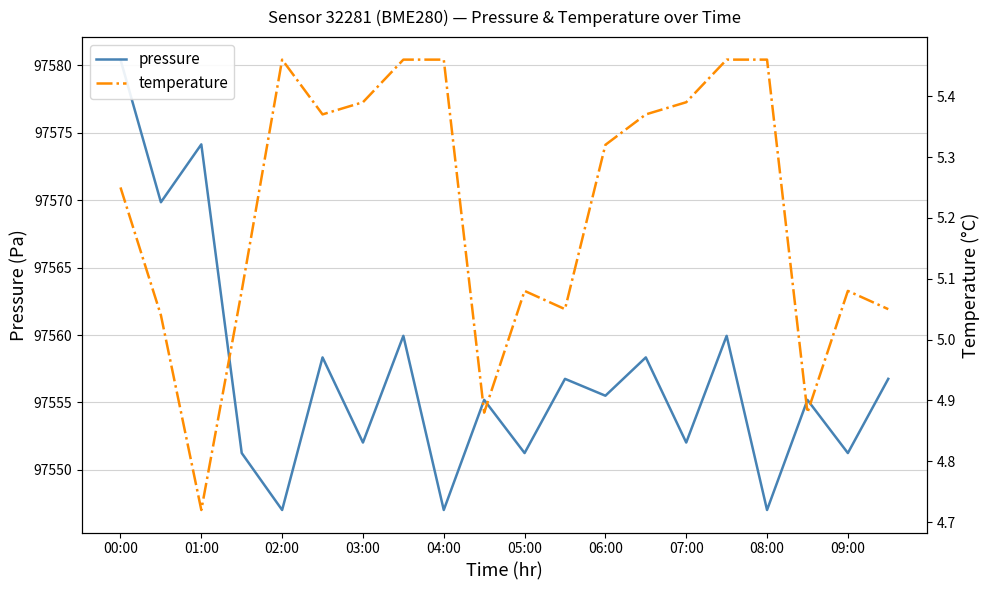

How many values in the pressure series are below 97555?

8